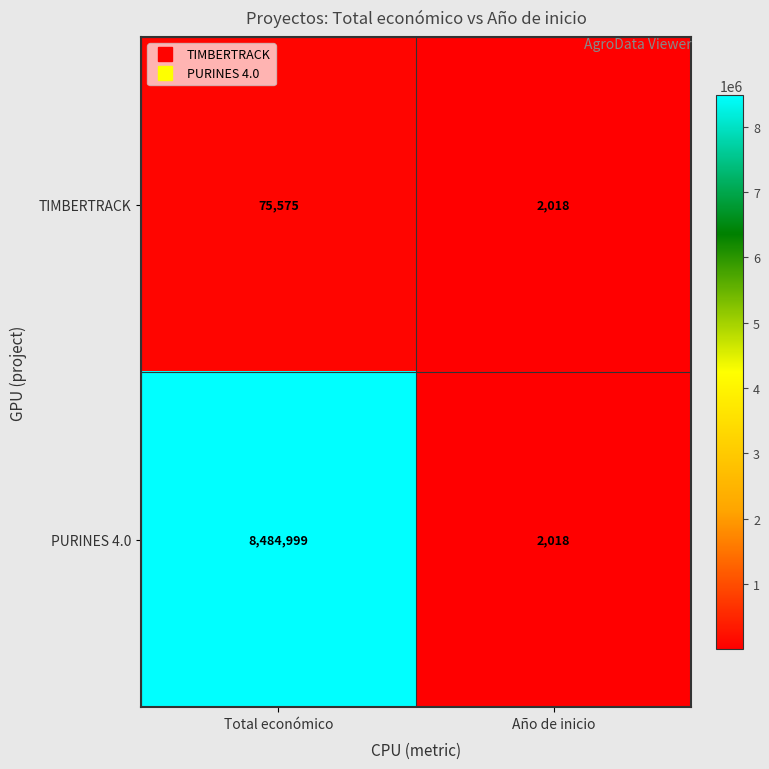

What is the difference between the maximum and minimum values in the TIMBERTRACK series?

73557